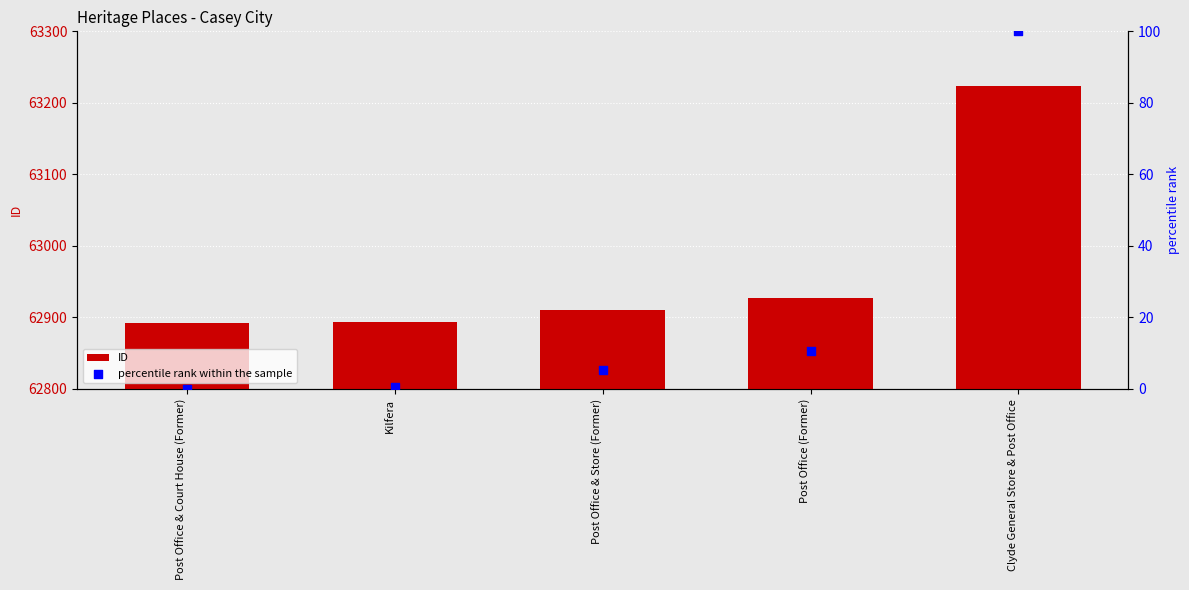

Which series has the largest Y range (max minus min)?

ID